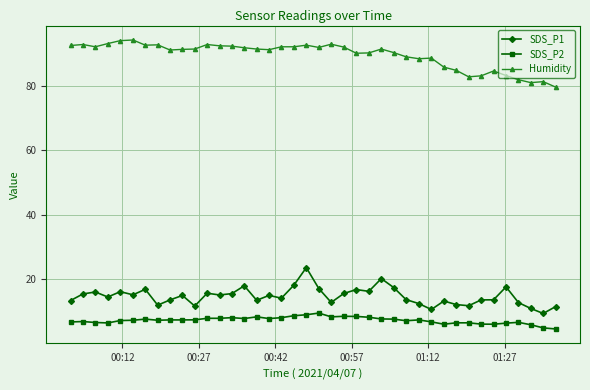

What is the difference between the maximum and minimum values in the SDS_P2 series?

4.9